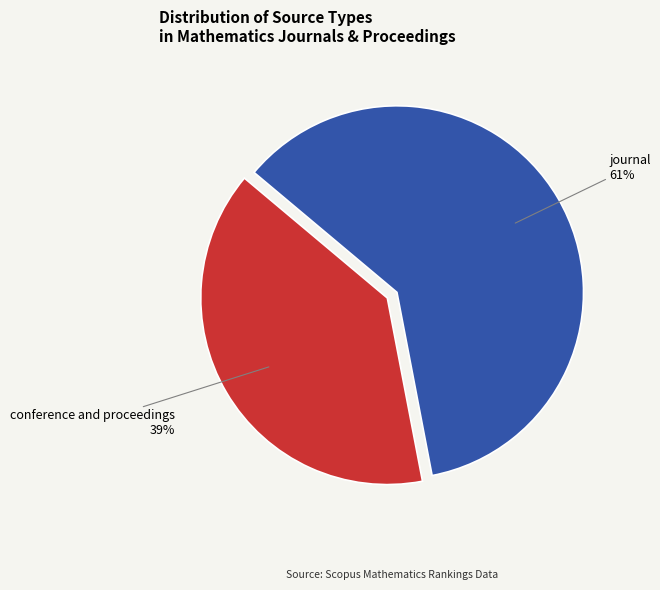

Is there any slice that represents more than half of the pie?

Yes